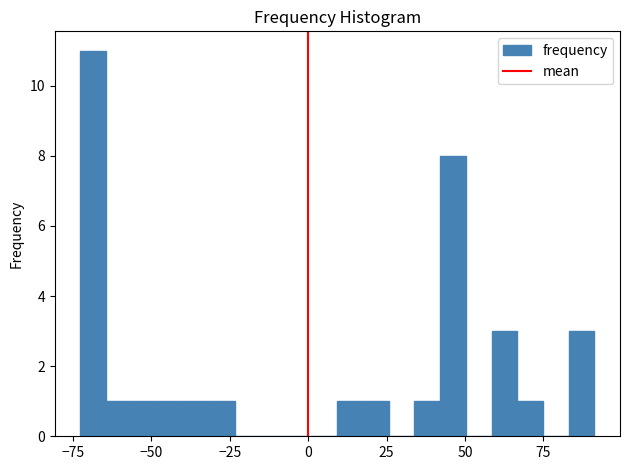

Read against the x-axis, roughly where is the centre of the tallest bar?

-70